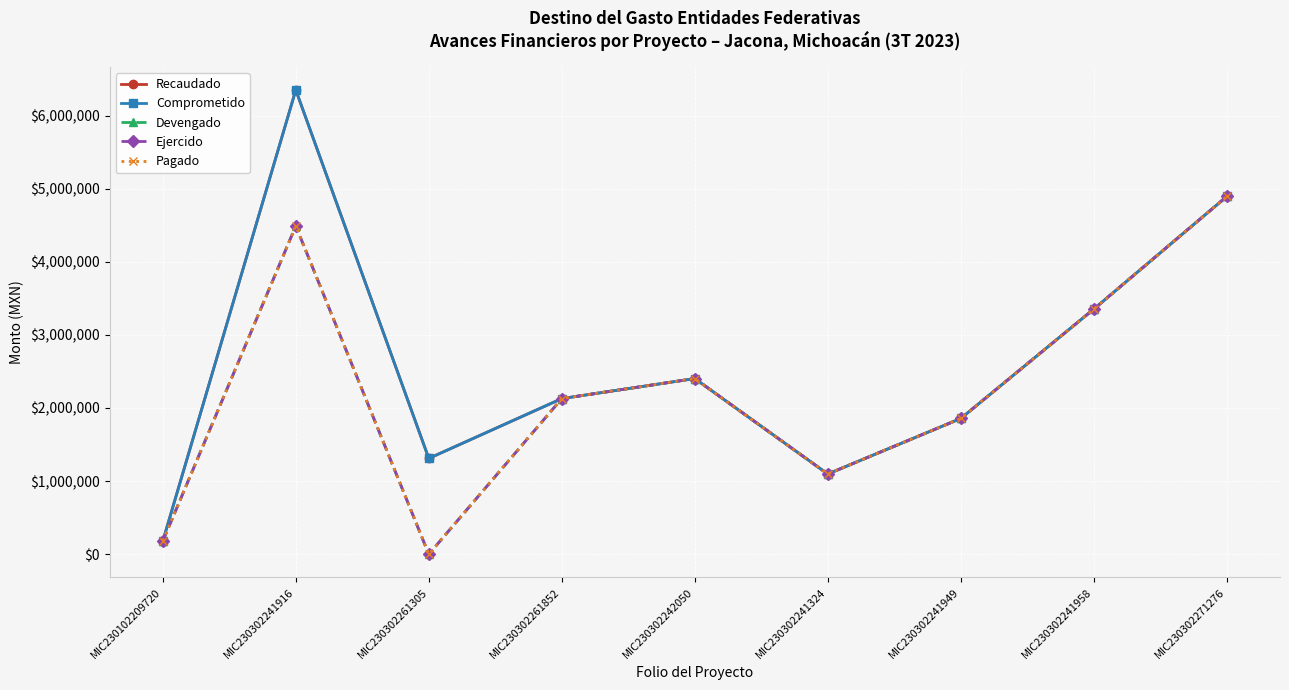

Does the chart have visible grid lines?

Yes